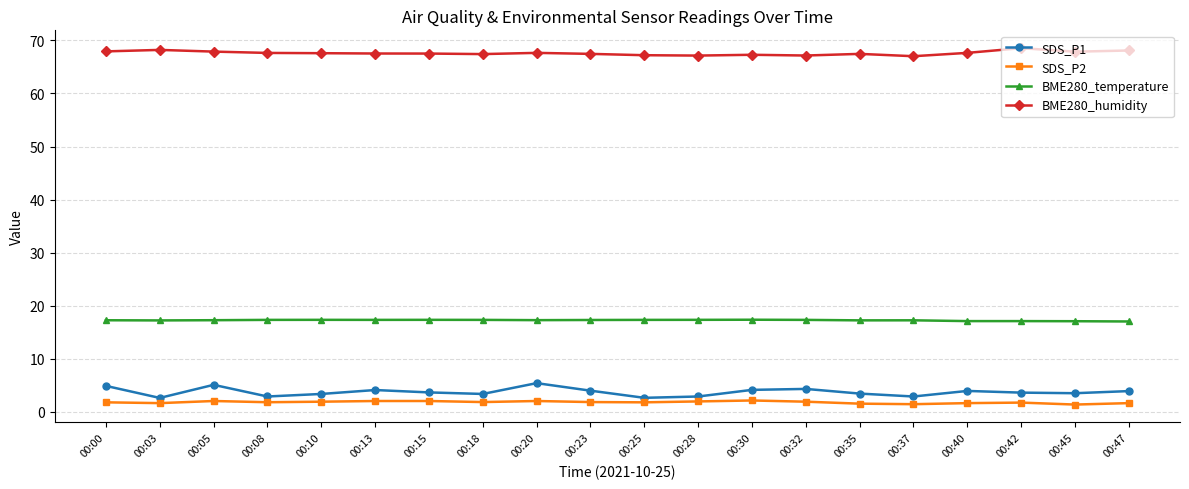

True or false: SDS_P2 and BME280_temperature cross at least once.

False